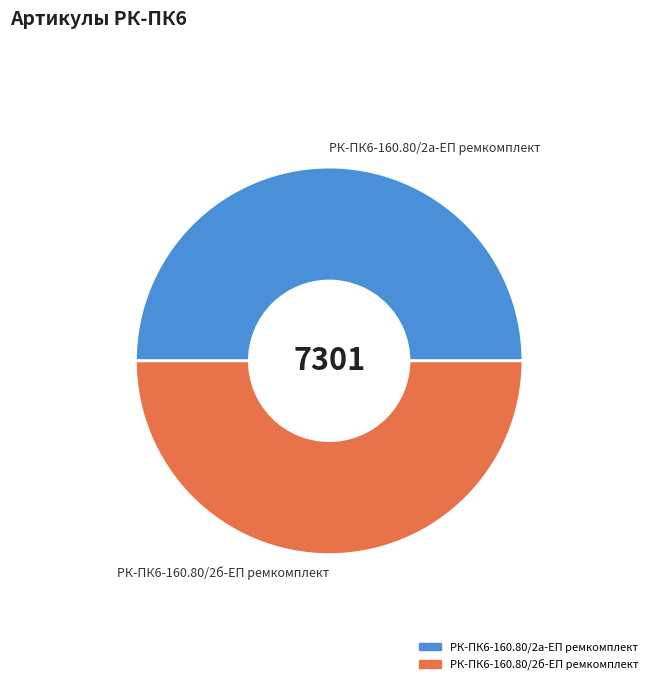

Approximately how many times larger is the value at РК-ПК6-160.80/2а-ЕП ремкомплект compared to РК-ПК6-160.80/2б-ЕП ремкомплект?

1.0